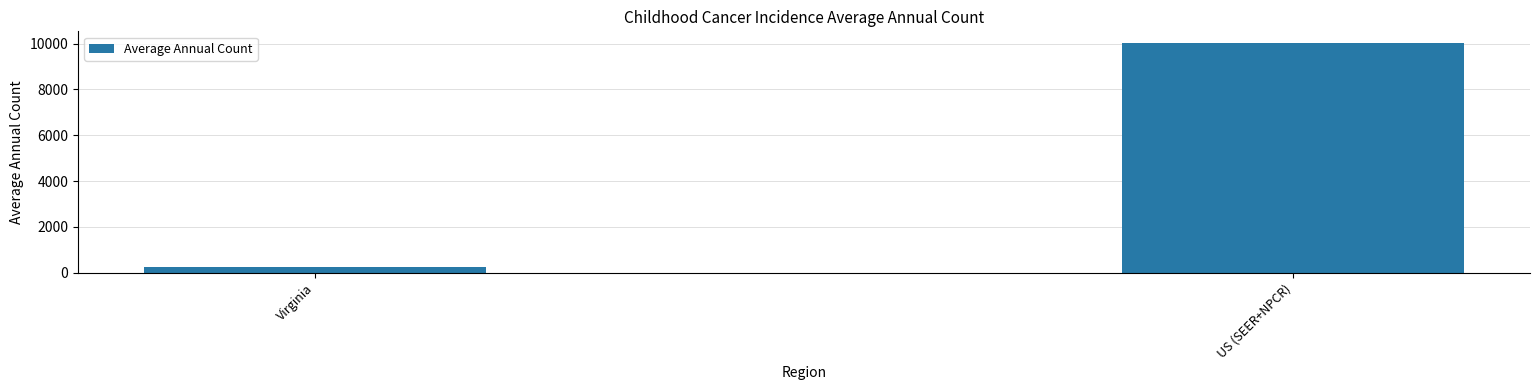

Between Virginia and US (SEER+NPCR), which is larger?

US (SEER+NPCR)